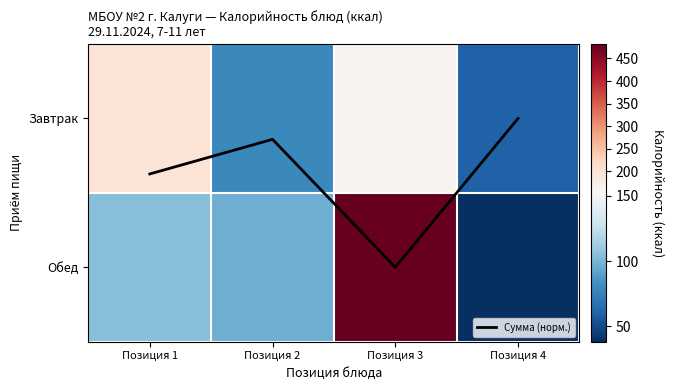

What is the highest value of the Завтрак series?

198.3